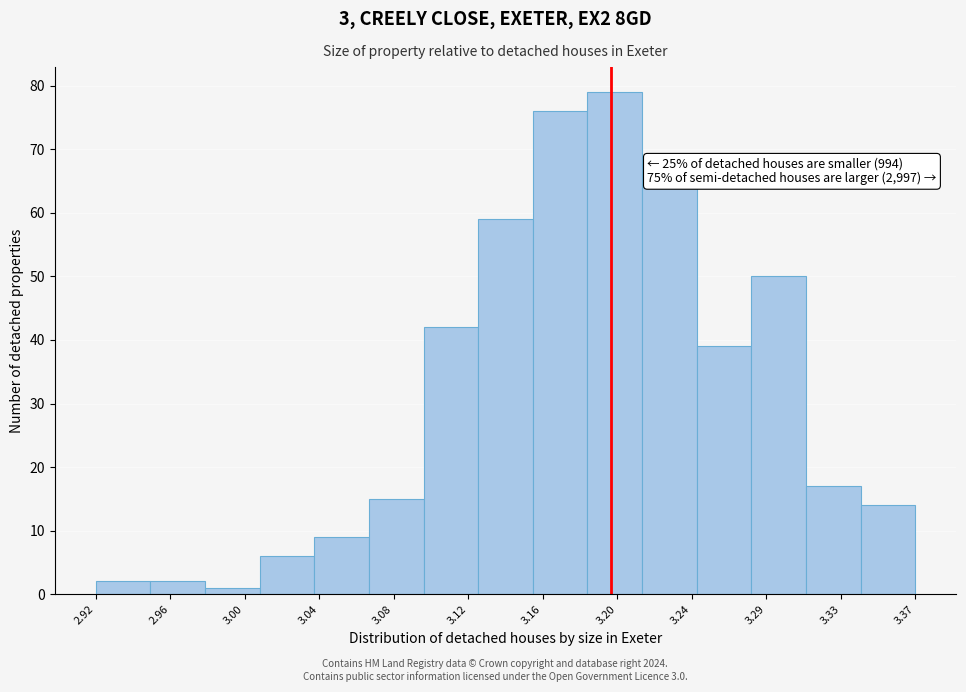

Over which range of the x-axis is the bar tallest?

3.185 to 3.215